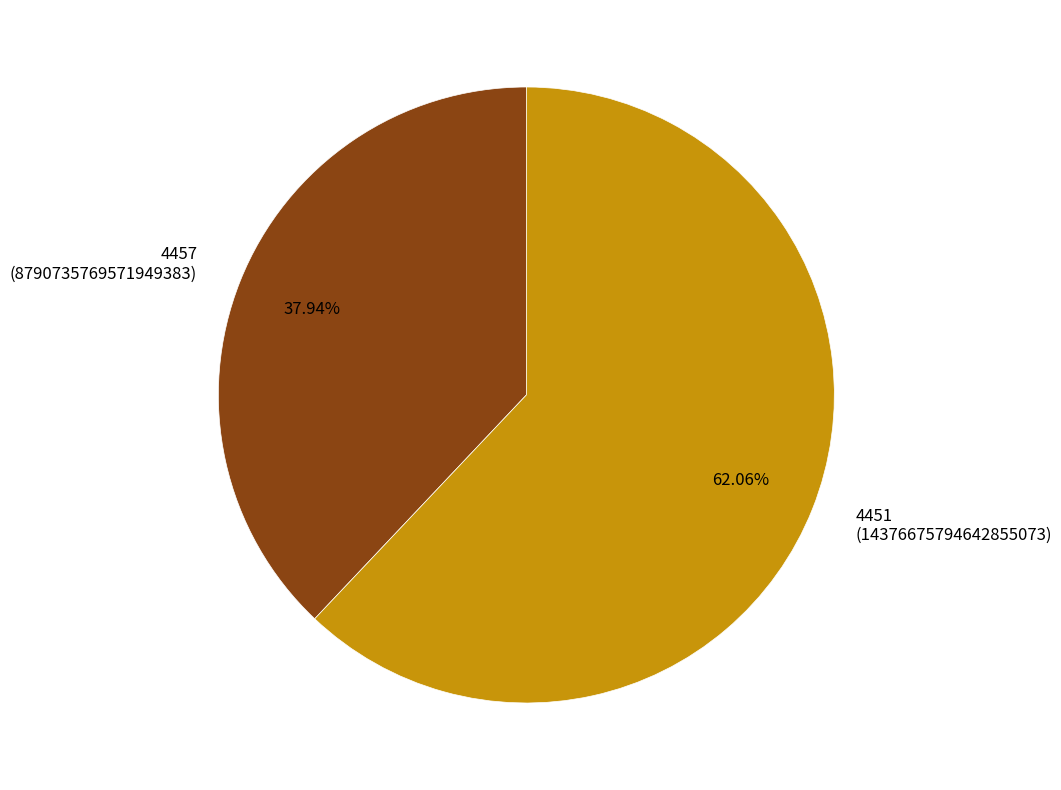

Count the number of slices in the pie.

2